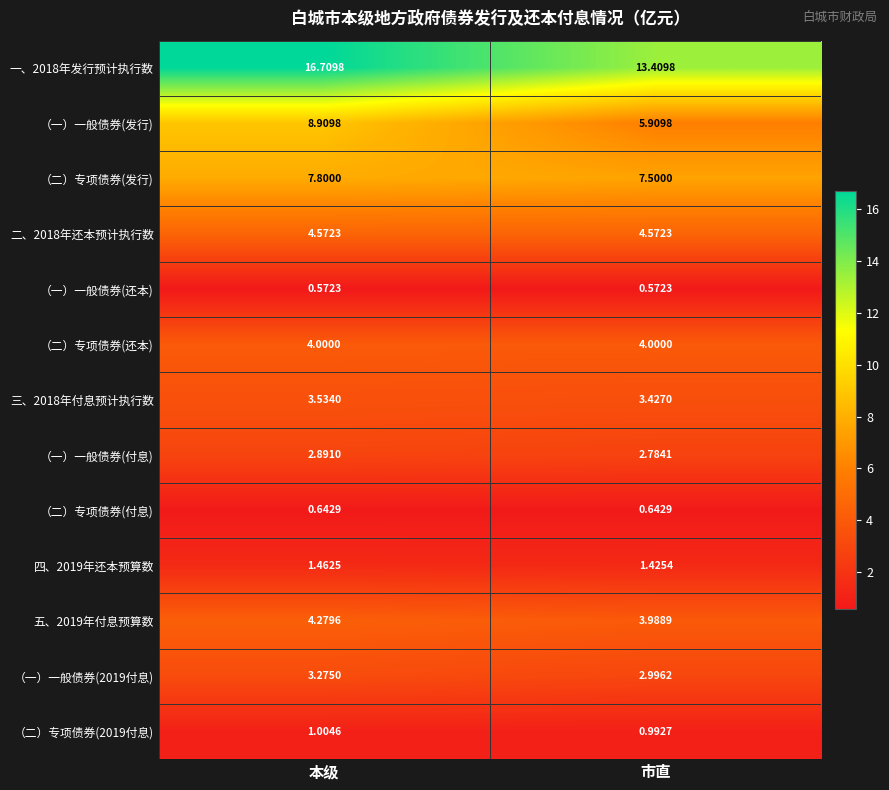

What is the difference between the highest and lowest values at 市直?

12.8